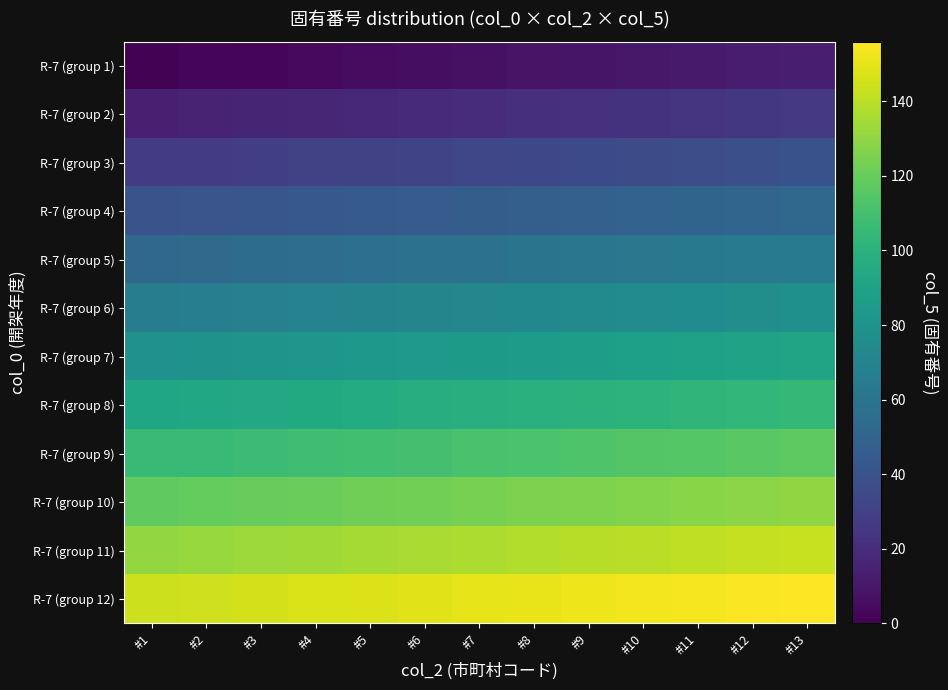

Reading right to left, extract all data points from this chart.

R-7 (group 1): #13=13	#12=12	#11=11	#10=10	#9=9	#8=8	#7=7	#6=6	#5=5	#4=4	#3=3	#2=2	#1=1
R-7 (group 2): #13=26	#12=25	#11=24	#10=23	#9=22	#8=21	#7=20	#6=19	#5=18	#4=17	#3=16	#2=15	#1=14
R-7 (group 3): #13=39	#12=38	#11=37	#10=36	#9=35	#8=34	#7=33	#6=32	#5=31	#4=30	#3=29	#2=28	#1=27
R-7 (group 4): #13=52	#12=51	#11=50	#10=49	#9=48	#8=47	#7=46	#6=45	#5=44	#4=43	#3=42	#2=41	#1=40
R-7 (group 5): #13=65	#12=64	#11=63	#10=62	#9=61	#8=60	#7=59	#6=58	#5=57	#4=56	#3=55	#2=54	#1=53
R-7 (group 6): #13=78	#12=77	#11=76	#10=75	#9=74	#8=73	#7=72	#6=71	#5=70	#4=69	#3=68	#2=67	#1=66
R-7 (group 7): #13=91	#12=90	#11=89	#10=88	#9=87	#8=86	#7=85	#6=84	#5=83	#4=82	#3=81	#2=80	#1=79
R-7 (group 8): #13=104	#12=103	#11=102	#10=101	#9=100	#8=99	#7=98	#6=97	#5=96	#4=95	#3=94	#2=93	#1=92
R-7 (group 9): #13=117	#12=116	#11=115	#10=114	#9=113	#8=112	#7=111	#6=110	#5=109	#4=108	#3=107	#2=106	#1=105
R-7 (group 10): #13=130	#12=129	#11=128	#10=127	#9=126	#8=125	#7=124	#6=123	#5=122	#4=121	#3=120	#2=119	#1=118
R-7 (group 11): #13=143	#12=142	#11=141	#10=140	#9=139	#8=138	#7=137	#6=136	#5=135	#4=134	#3=133	#2=132	#1=131
R-7 (group 12): #13=156	#12=155	#11=154	#10=153	#9=152	#8=151	#7=150	#6=149	#5=148	#4=147	#3=146	#2=145	#1=144